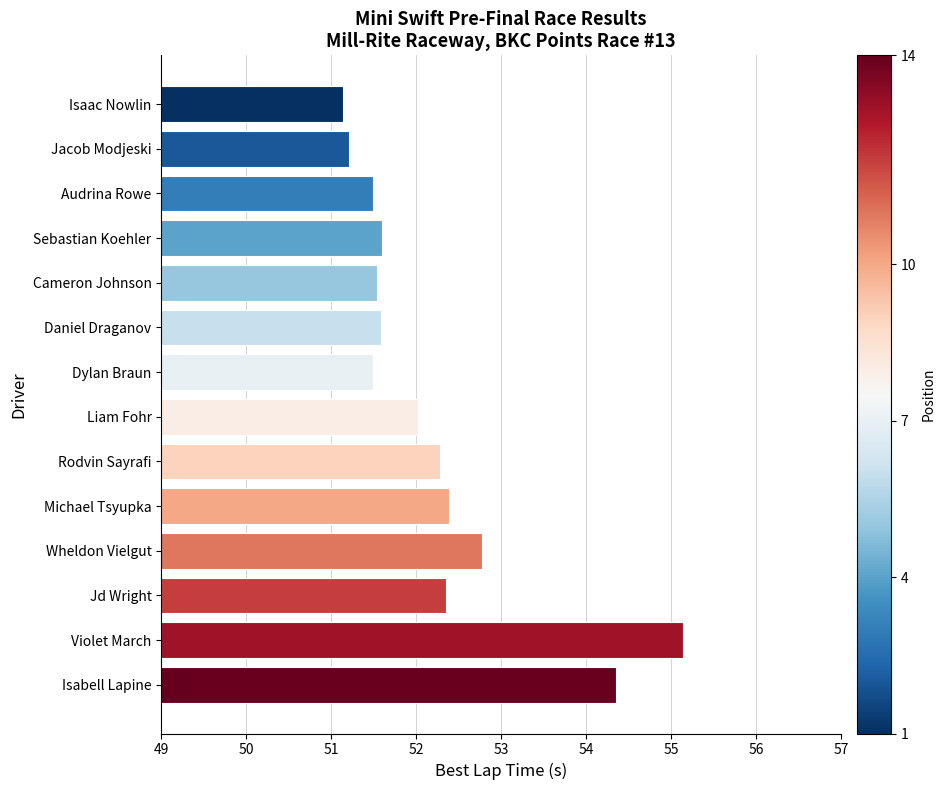

What is the difference between the maximum and minimum values?

4.0